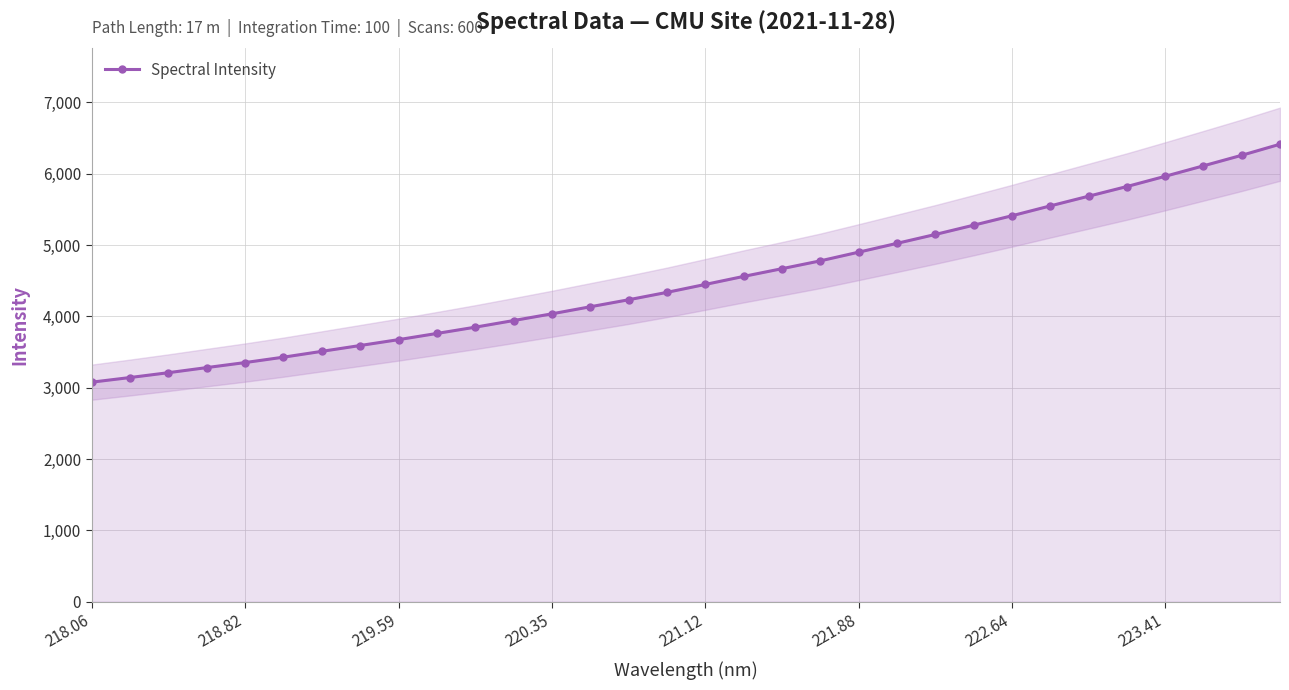

Reading right to left, what are all the values shown in this chart?

6414.5	6259.2	6111.3	5964.5	5820.9	5685.3	5549.3	5411.2	5278.9	5149.0	5024.4	4900.9	4779.0	4669.3	4561.0	4448.5	4337.4	4233.6	4135.4	4036.5	3942.1	3849.1	3761.1	3674.3	3592.1	3510.1	3428.5	3352.9	3282.2	3210.7	3142.9	3077.7